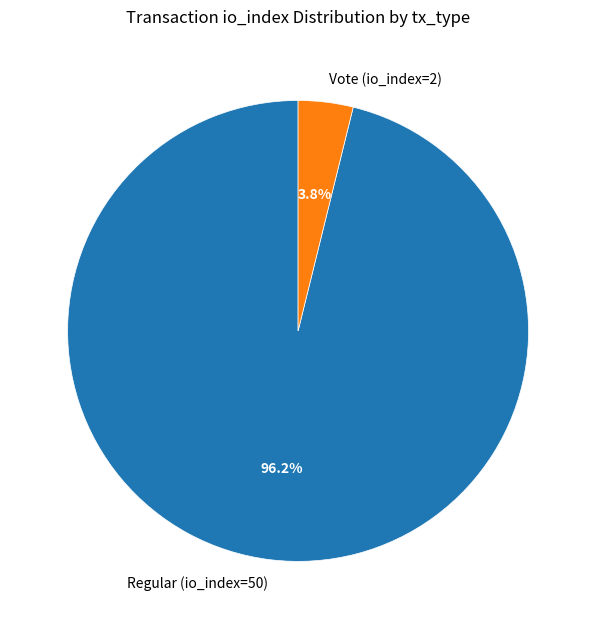

Which has a higher value, Vote (io_index=2) or Regular (io_index=50)?

Regular (io_index=50)